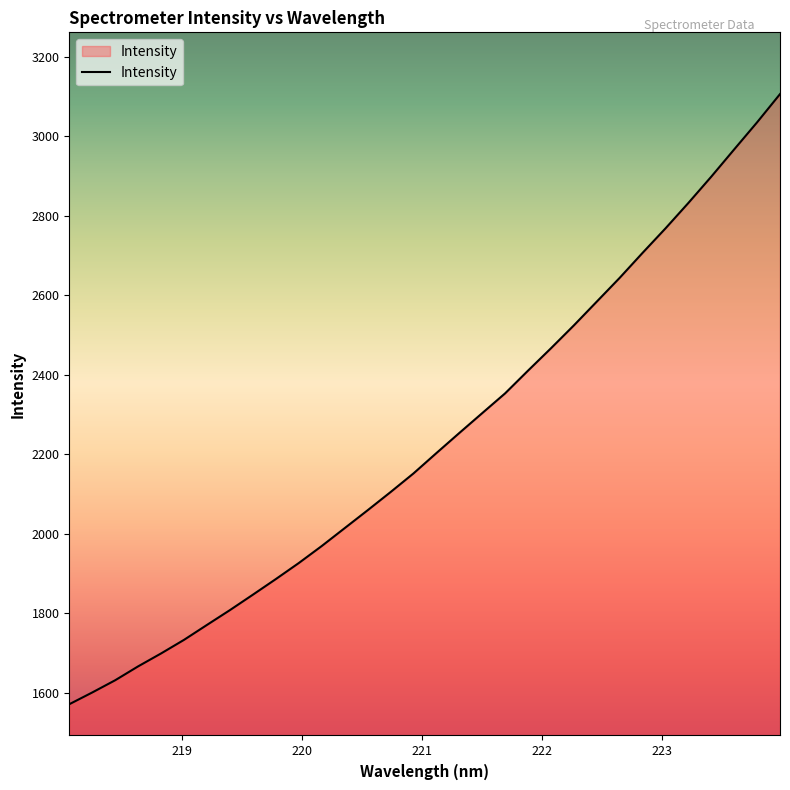

What is the greatest value displayed?

3105.9